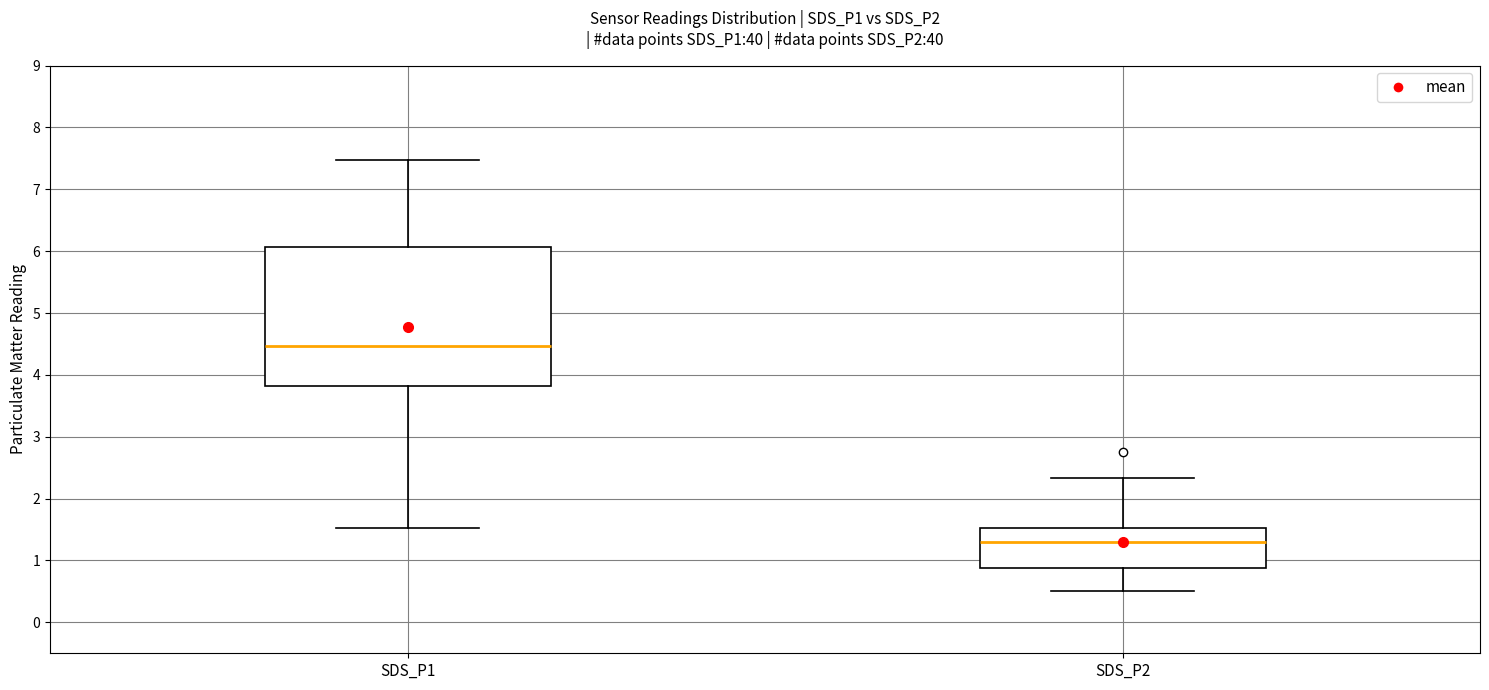

Where does the upper whisker of the box for SDS_P2 end on the y-axis? The values are not printed on the chart, so give them approximately, as read against the axis.

2.3